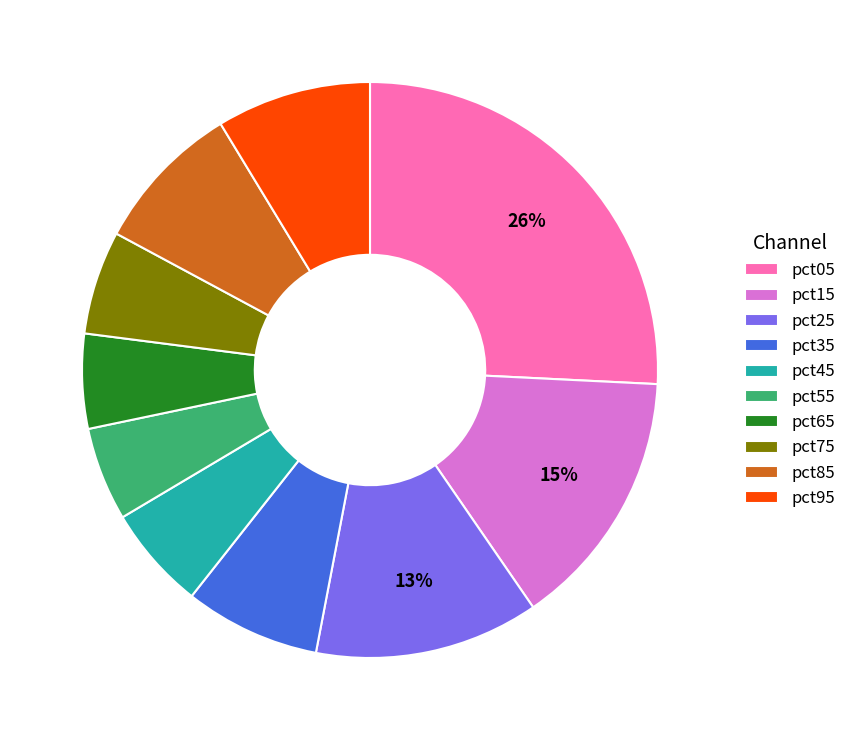

The pct95 slice represents 1% of the pie. True or false?

False